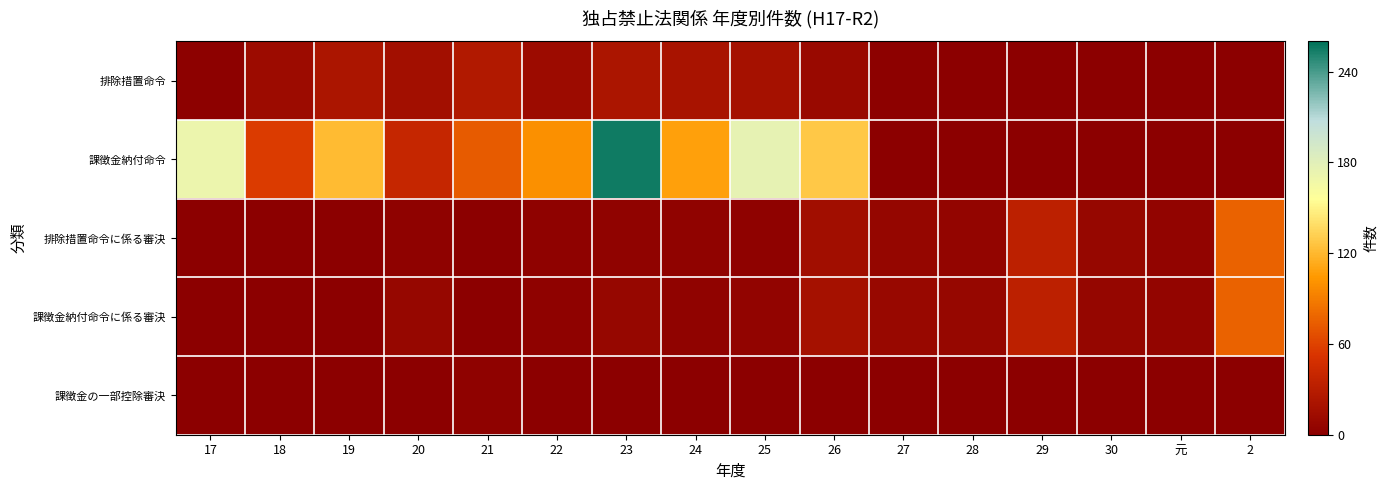

Reading left to right, list all the values displayed in this chart.

排除措置命令: 17=2	18=12	19=22	20=16	21=26	22=12	23=22	24=20	25=18	26=10	27=2	28=0	29=0	30=0	元=0	2=0
課徴金納付命令: 17=171	18=56	19=121	20=39	21=73	22=100	23=255	24=108	25=176	26=128	27=0	28=0	29=0	30=0	元=0	2=0
排除措置命令に係る審決: 17=0	18=0	19=0	20=3	21=0	22=3	23=4	24=4	25=3	26=15	27=7	28=6	29=33	30=8	元=5	2=77
課徴金納付命令に係る審決: 17=0	18=0	19=1	20=8	21=0	22=3	23=8	24=4	25=5	26=18	27=9	28=8	29=33	30=7	元=6	2=77
課徴金の一部控除審決: 17=0	18=0	19=0	20=0	21=3	22=0	23=0	24=0	25=0	26=0	27=0	28=0	29=0	30=0	元=0	2=0